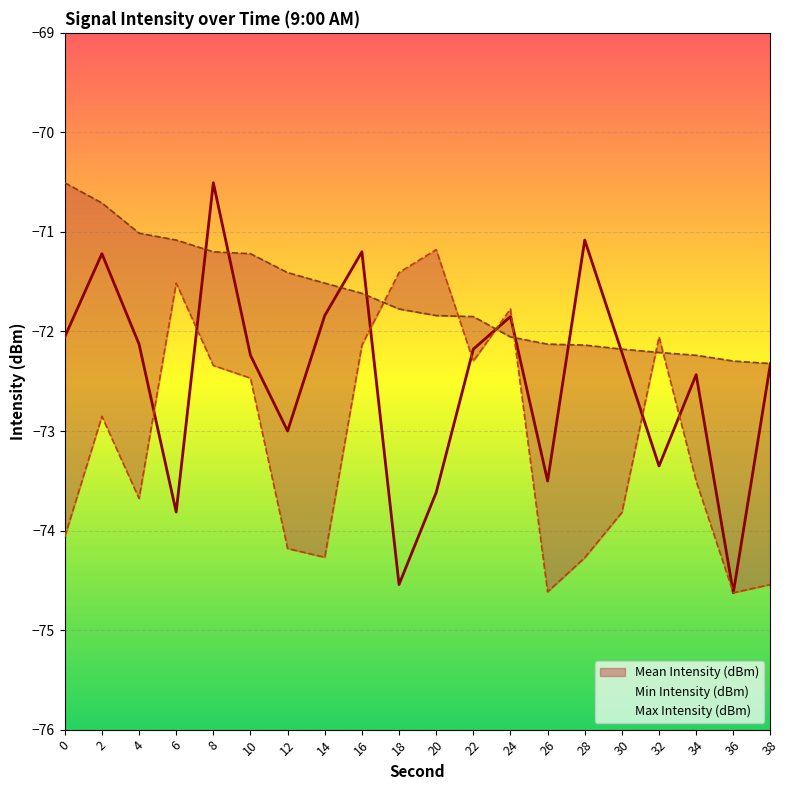

How many series are shown in this chart?

3